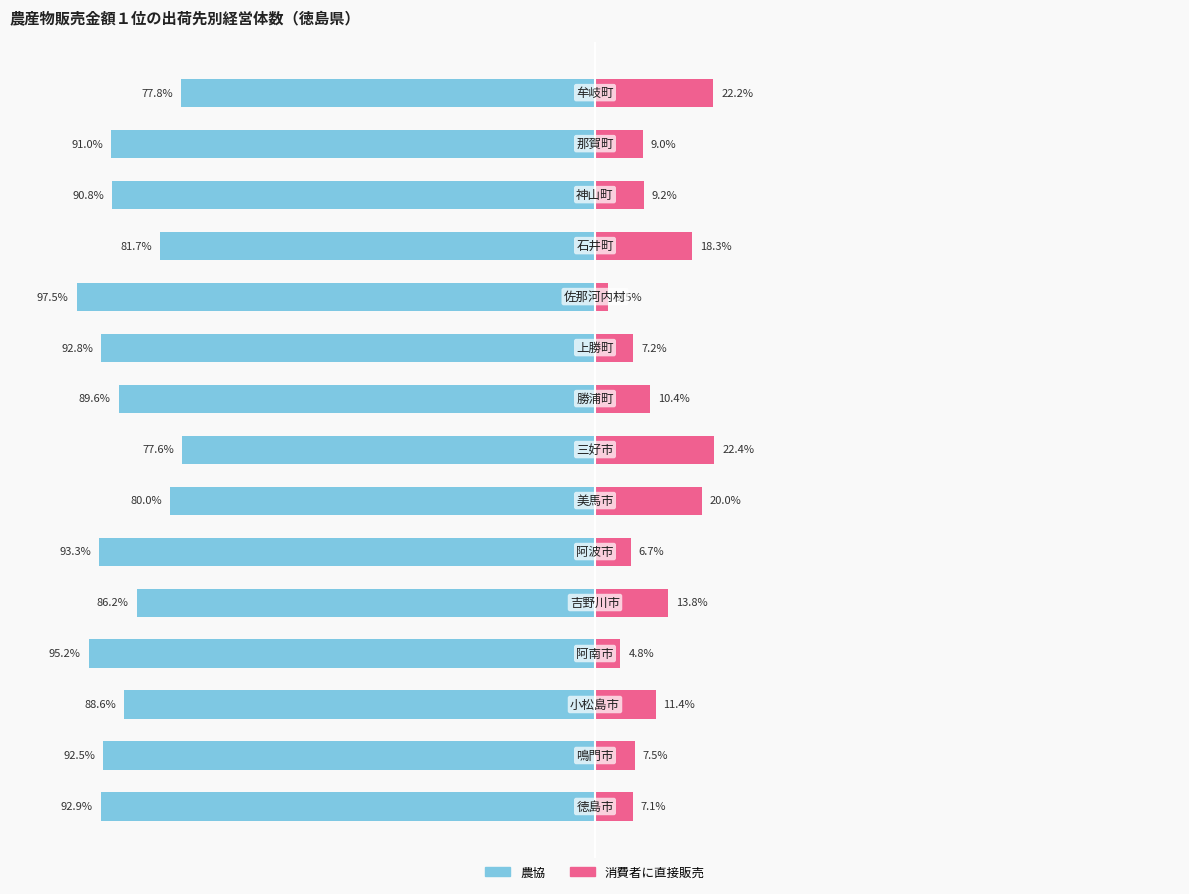

Does the chart contain stacked bars?

No